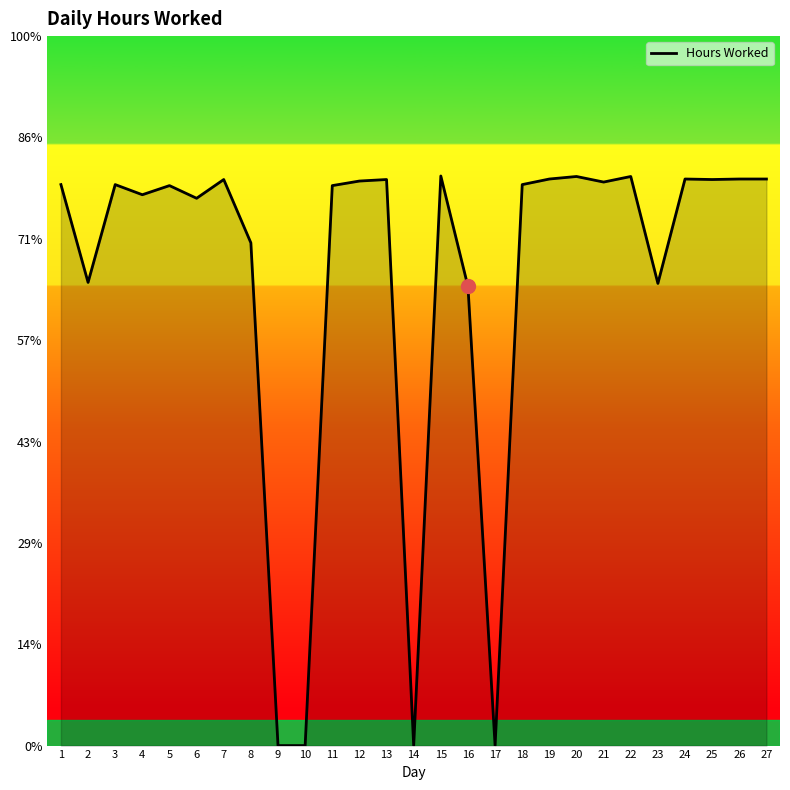

Is this an area chart (filled region under the line)?

Yes